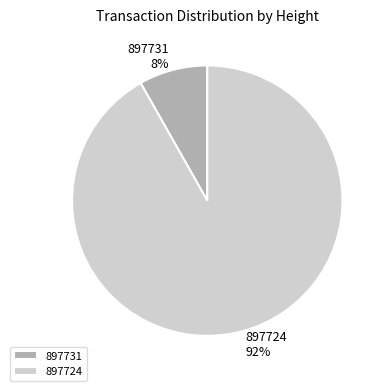

Between 897724 and 897731, which is larger?

897724